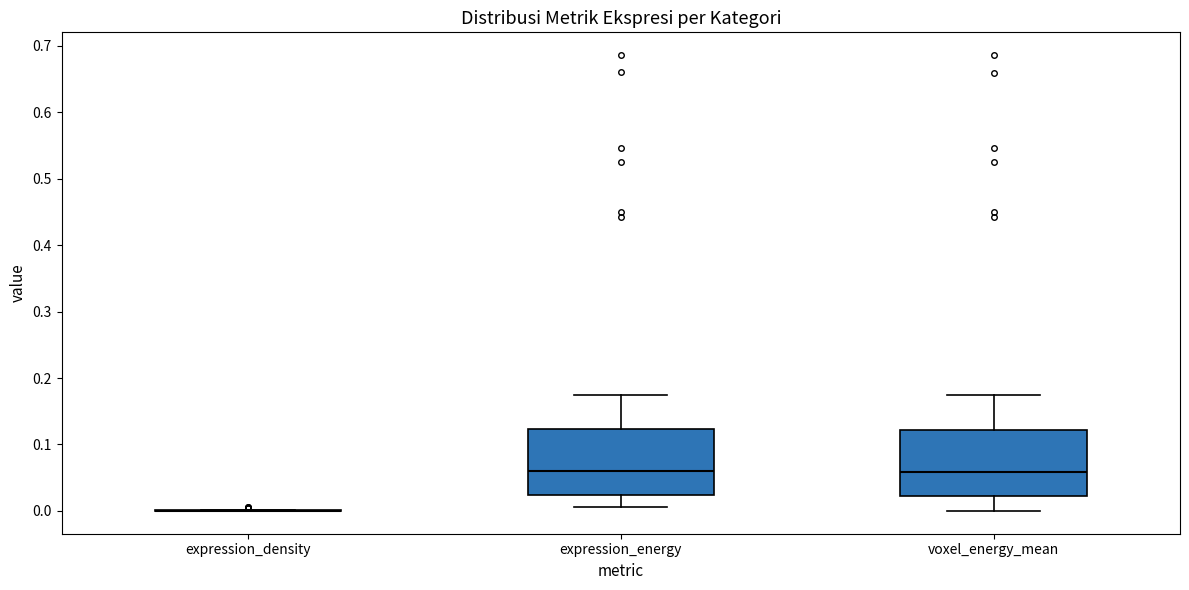

Reading left to right, read every box against the y-axis: the position of its median line, the range the box covers, and the ends of its whiskers. The values are not printed on the chart, so give them approximately, as read against the axis.

expression_density: box collapsed to a line at 0.00, whiskers 0.00 to 0.00
expression_energy: median 0.06, box 0.02 to 0.12, whiskers 0.01 to 0.17
voxel_energy_mean: median 0.06, box 0.02 to 0.12, whiskers 0.00 to 0.17